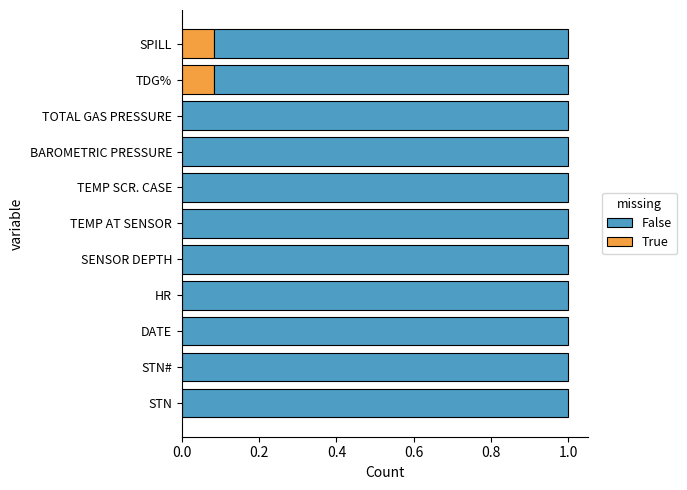

What is the total value across all series at DATE?

1.0